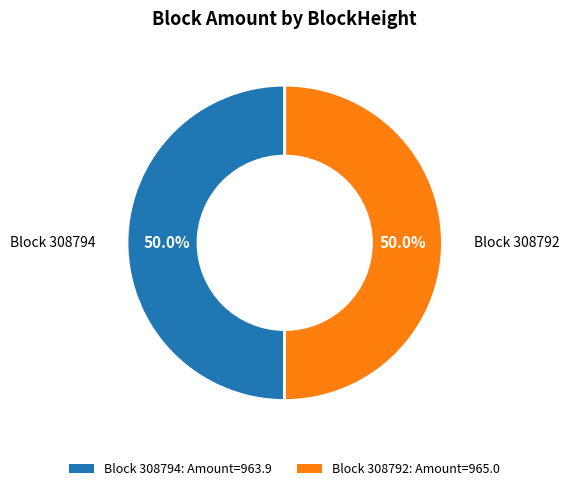

Is the sum of Block 308794: Amount=963.9 and Block 308792: Amount=965.0 greater than half?

Yes